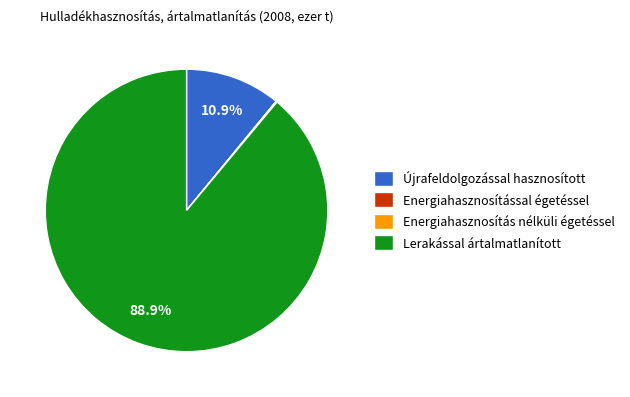

Is the sum of Lerakással ártalmatlanított and Újrafeldolgozással hasznosított greater than half?

Yes